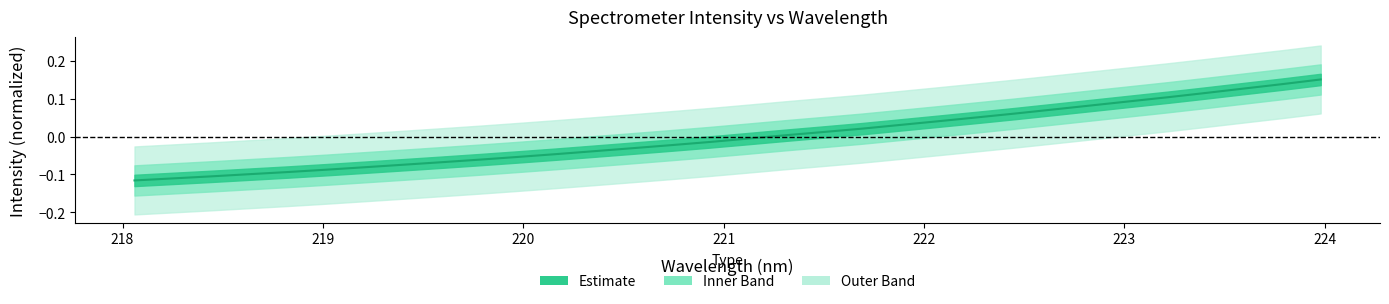

What position from the left is 219.3979?

8